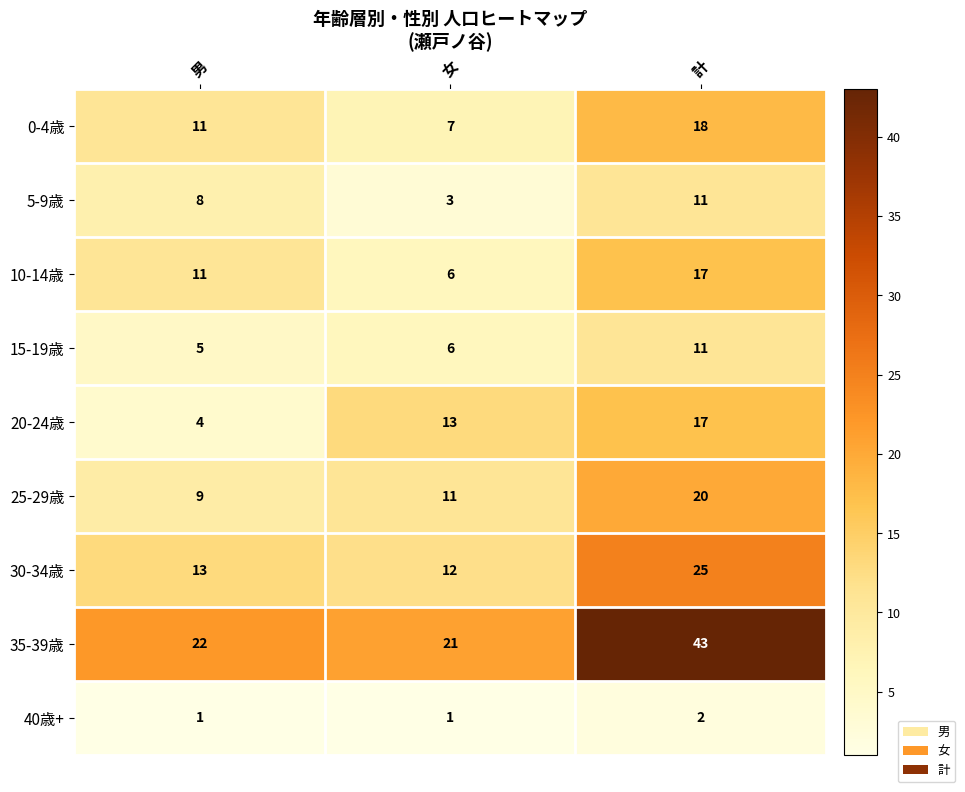

What is the difference between the maximum and minimum values in the 20-24歳 series?

13